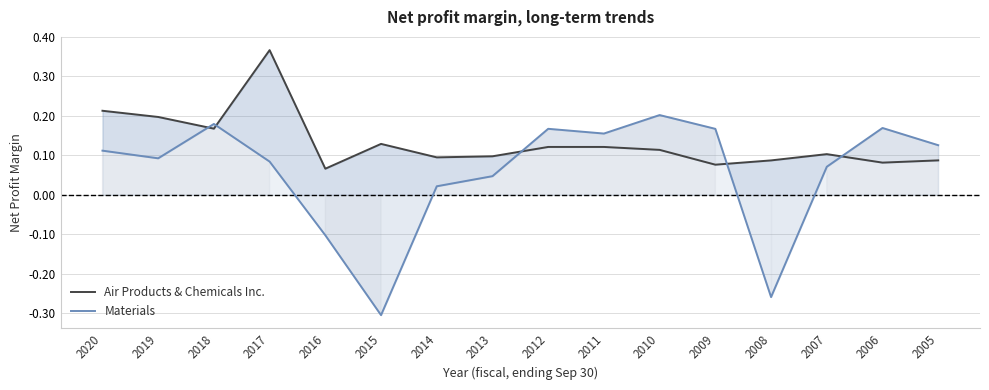

The value of Air Products & Chemicals Inc. at 2009 is 0.1. True or false?

False